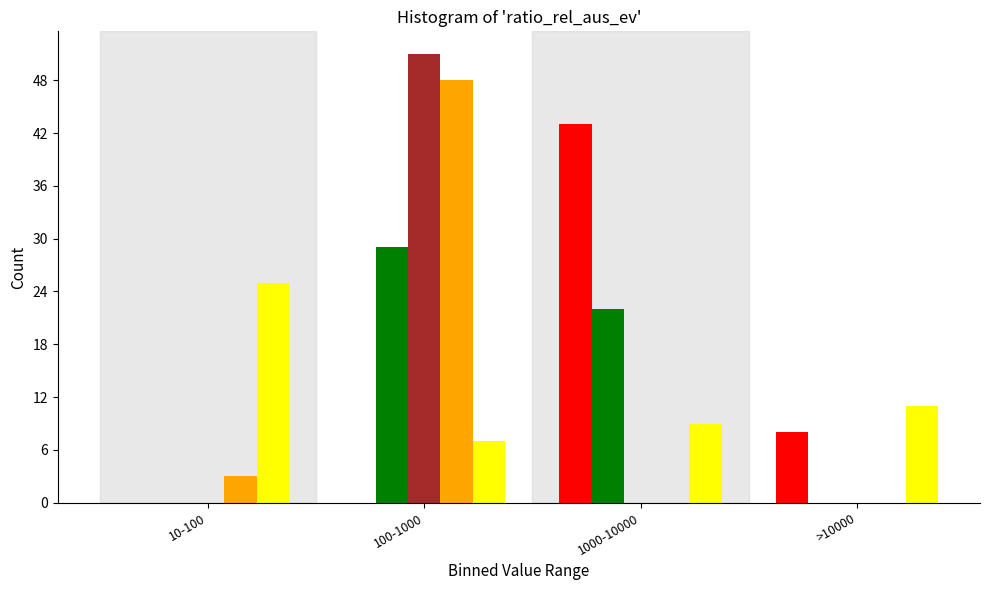

Which category has the highest value across all series?

100-1000